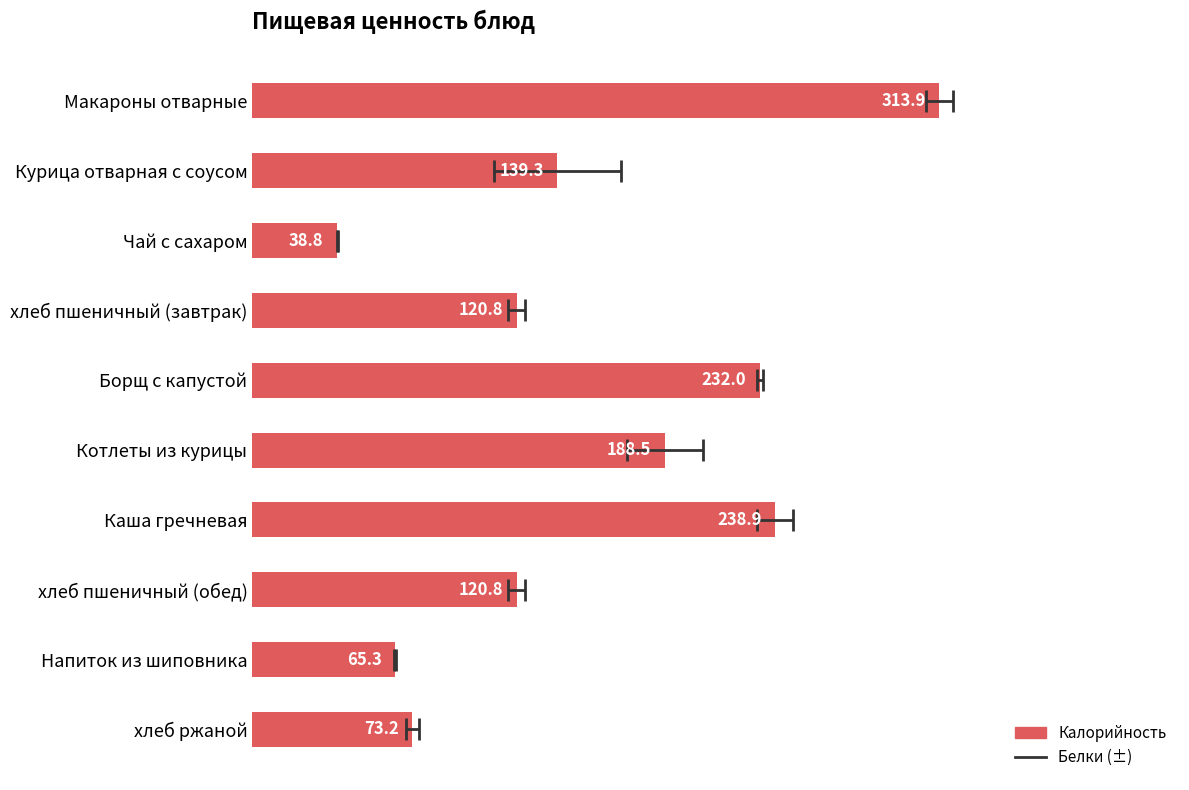

Reading left to right, extract all data points from this chart.

313.9	139.3	38.8	120.8	232.0	188.5	238.9	120.8	65.3	73.2